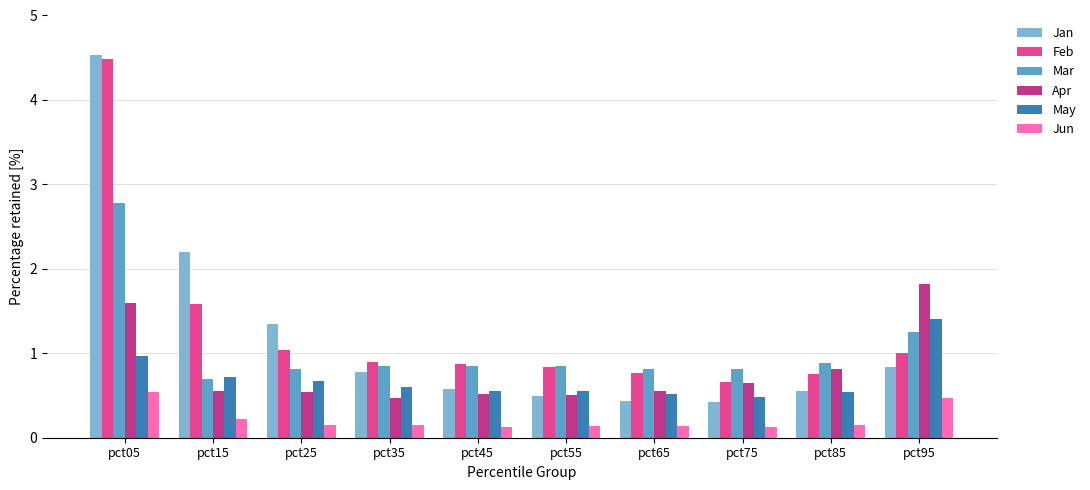

At which label does Apr reach its peak?

pct95